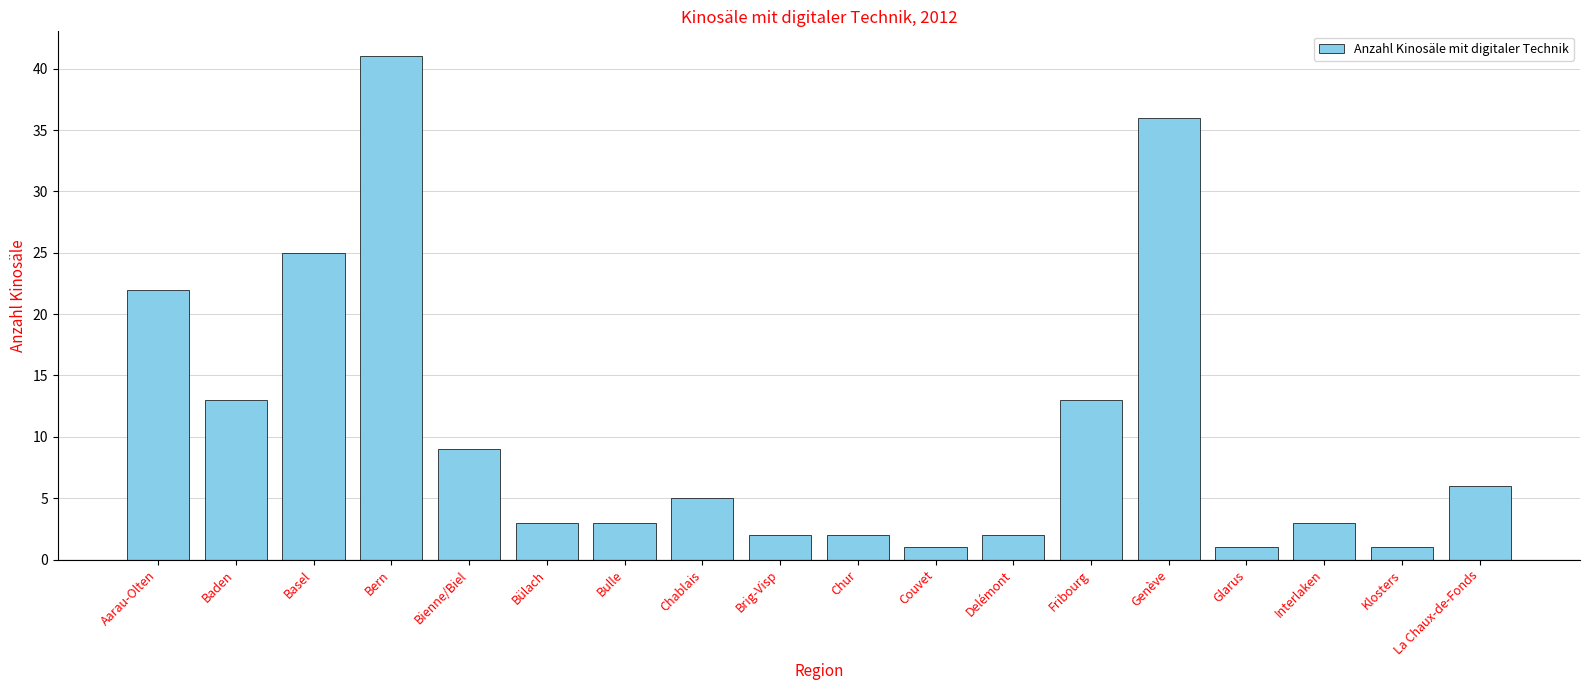

True or false: the data shows 36 at Genève.

True